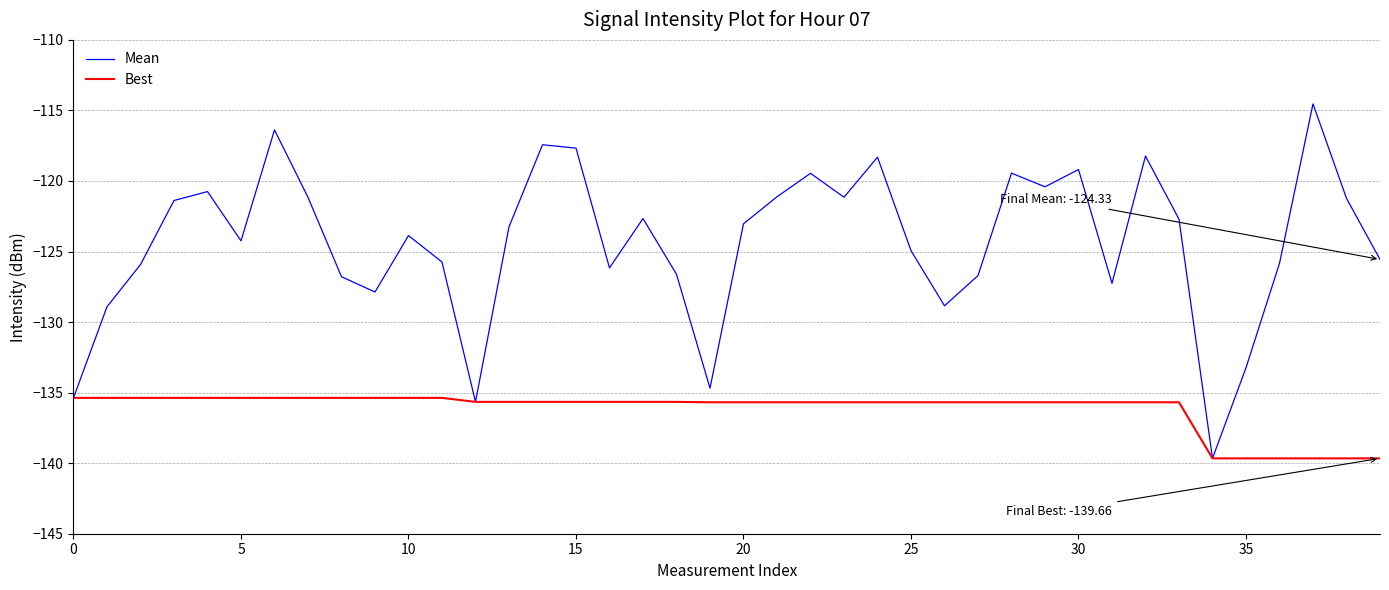

Rank the series by their average value, from lowest to highest.

Best, Mean